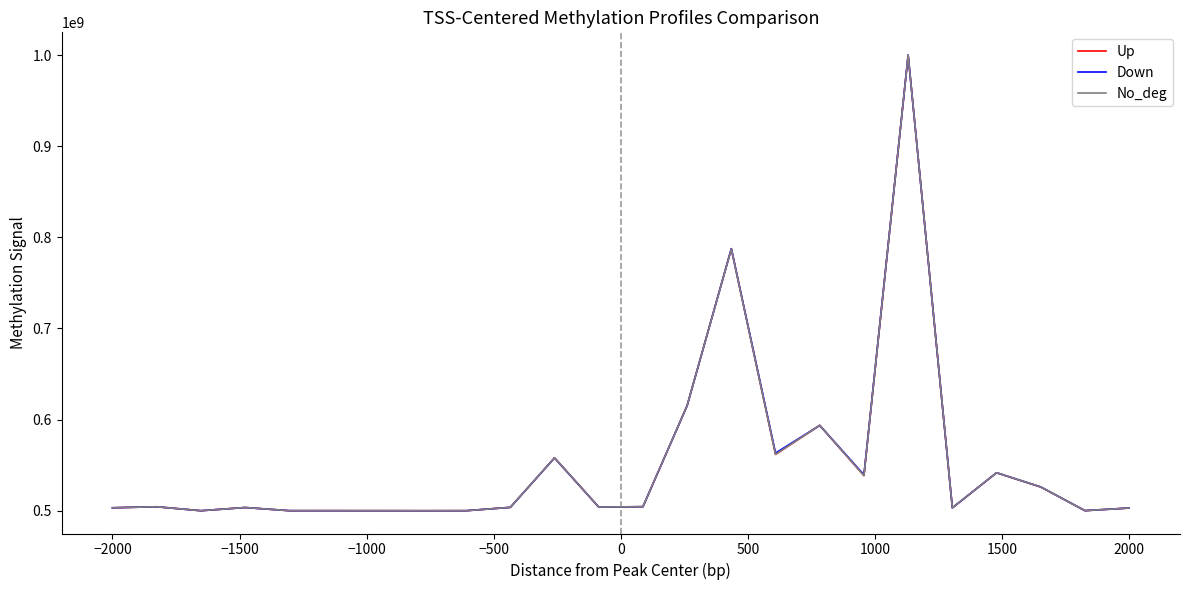

What are all the series names shown in the legend?

Up, Down, No_deg